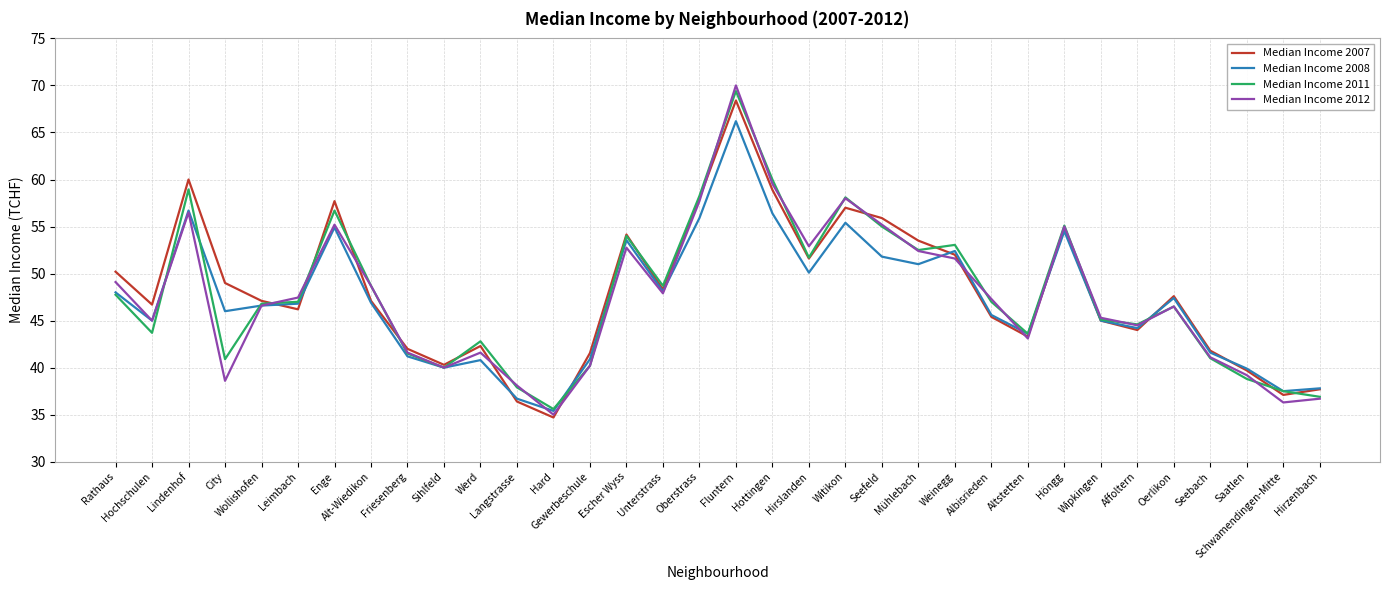

What is the maximum value for Median Income 2012?

70.0